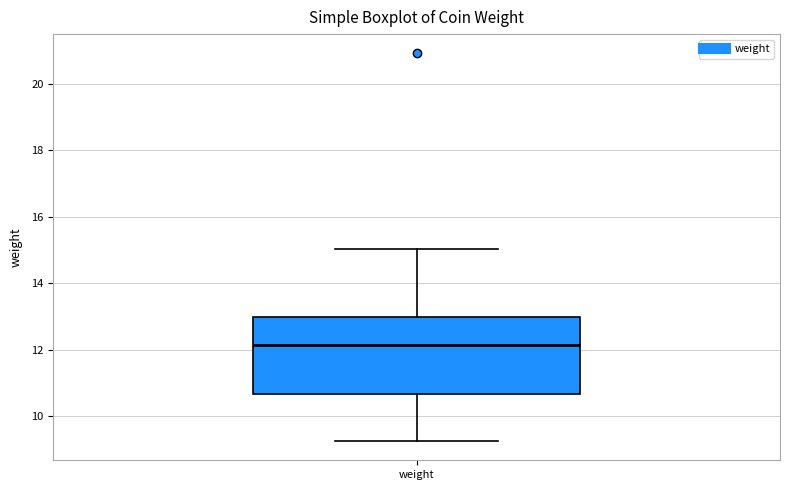

Read this box plot against the y-axis: the position of the median line, the range covered by the box, and the ends of both whiskers. The values are not printed on the chart, so give them approximately, as read against the axis.

median 12.2, box 10.6 to 13.0, whiskers 9.2 to 15.0